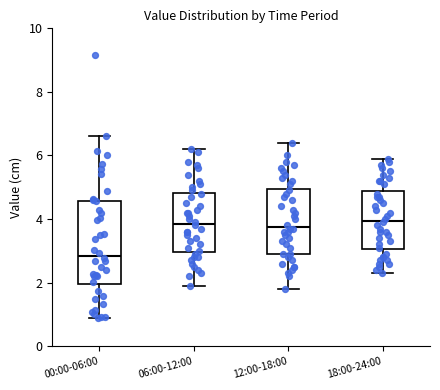

Which box is the tallest, from its lower edge to its upper edge?

00:00-06:00